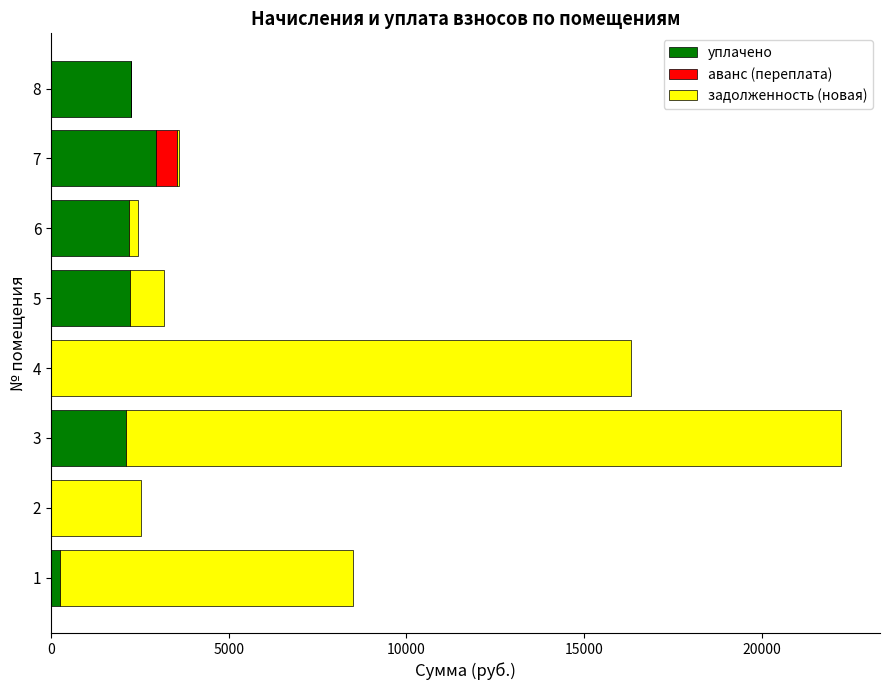

The value of уплачено at 5 is 2222.8. True or false?

True